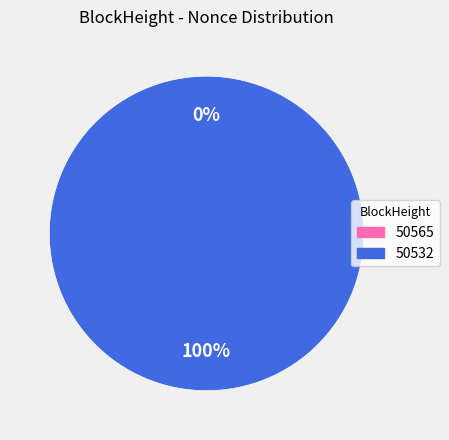

Does 50565 represent more than half of the total?

No